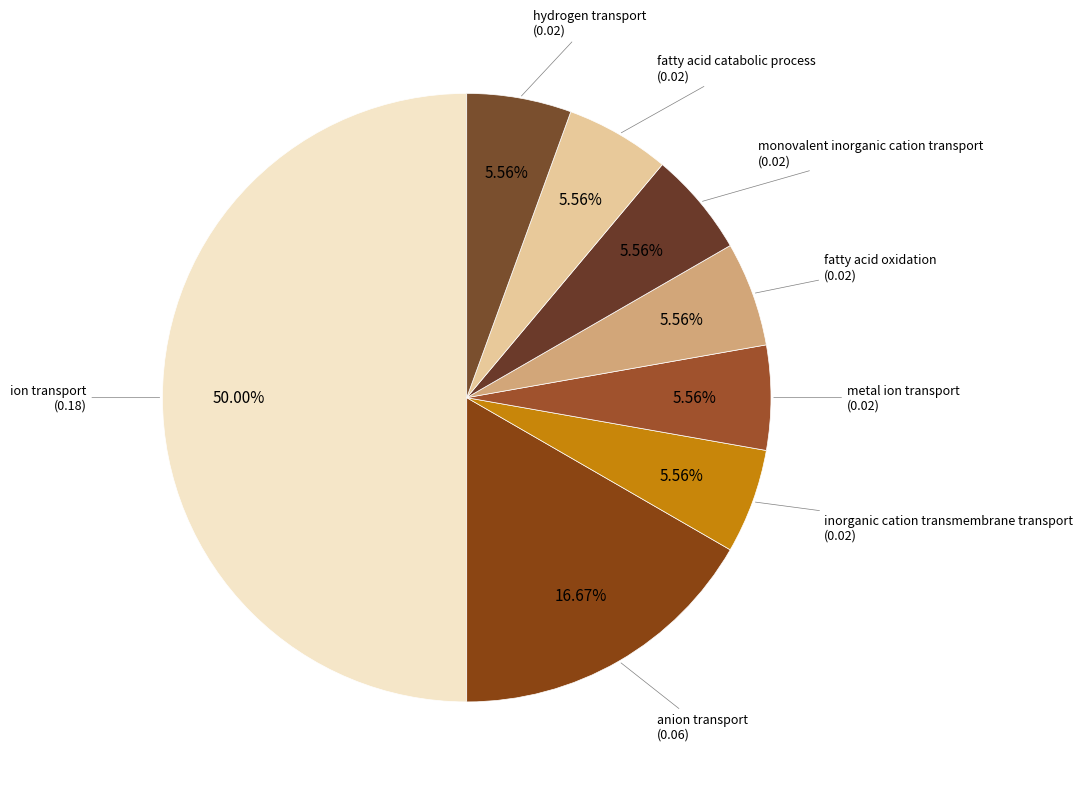

Rank the categories by value from highest to lowest.

ion transport, anion transport, inorganic cation transmembrane transport, metal ion transport, fatty acid oxidation, monovalent inorganic cation transport, fatty acid catabolic process, hydrogen transport